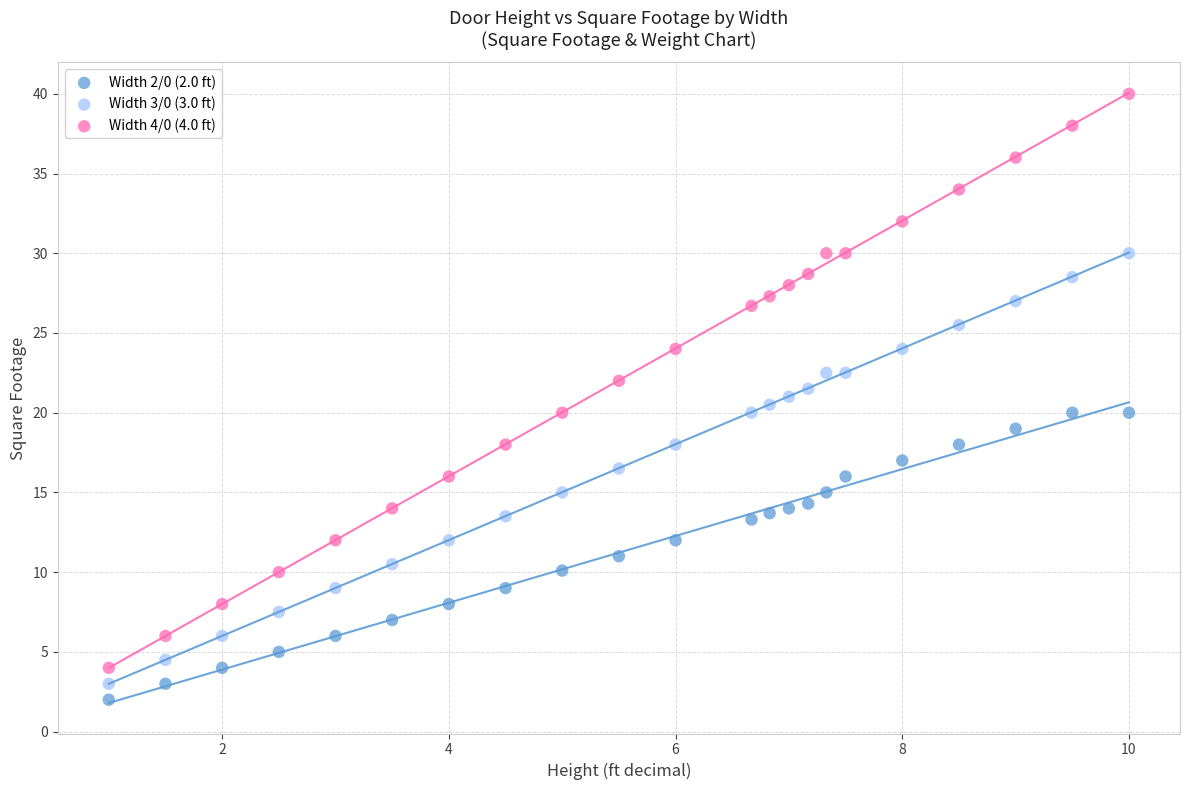

What is the X range (max minus min) for the scatter plot?

9.0